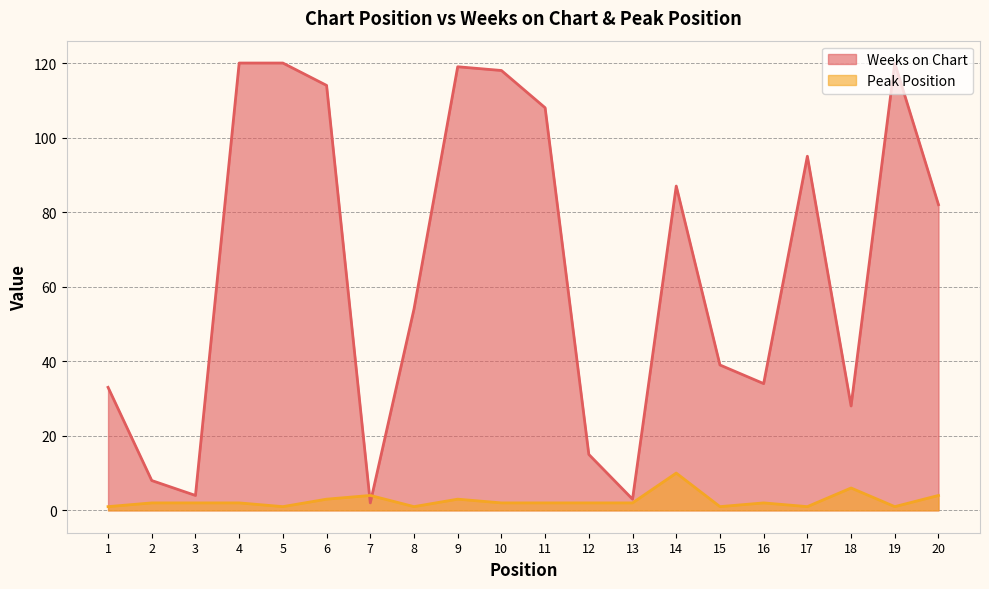

List the series in order of their peak value, highest first.

Weeks on Chart, Peak Position